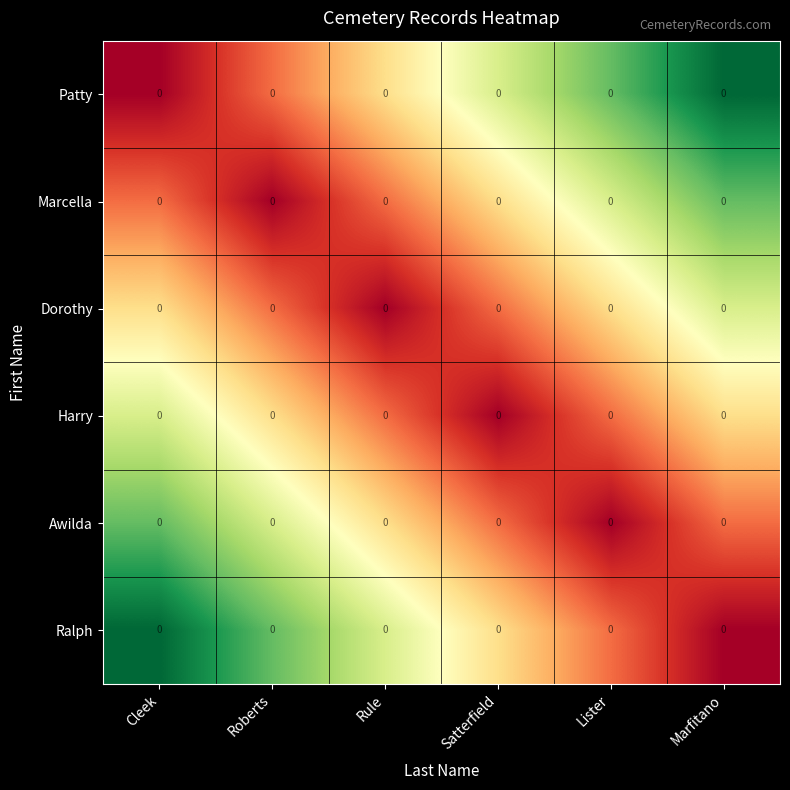

Reading left to right, transcribe all the data shown in this chart.

Patty: Cleek=0.0	Roberts=0.0	Rule=0.0	Satterfield=0.0	Lister=0.0	Marfitano=0.0
Marcella: Cleek=0.0	Roberts=0.0	Rule=0.0	Satterfield=0.0	Lister=0.0	Marfitano=0.0
Dorothy: Cleek=0.0	Roberts=0.0	Rule=0.0	Satterfield=0.0	Lister=0.0	Marfitano=0.0
Harry: Cleek=0.0	Roberts=0.0	Rule=0.0	Satterfield=0.0	Lister=0.0	Marfitano=0.0
Awilda: Cleek=0.0	Roberts=0.0	Rule=0.0	Satterfield=0.0	Lister=0.0	Marfitano=0.0
Ralph: Cleek=0.0	Roberts=0.0	Rule=0.0	Satterfield=0.0	Lister=0.0	Marfitano=0.0